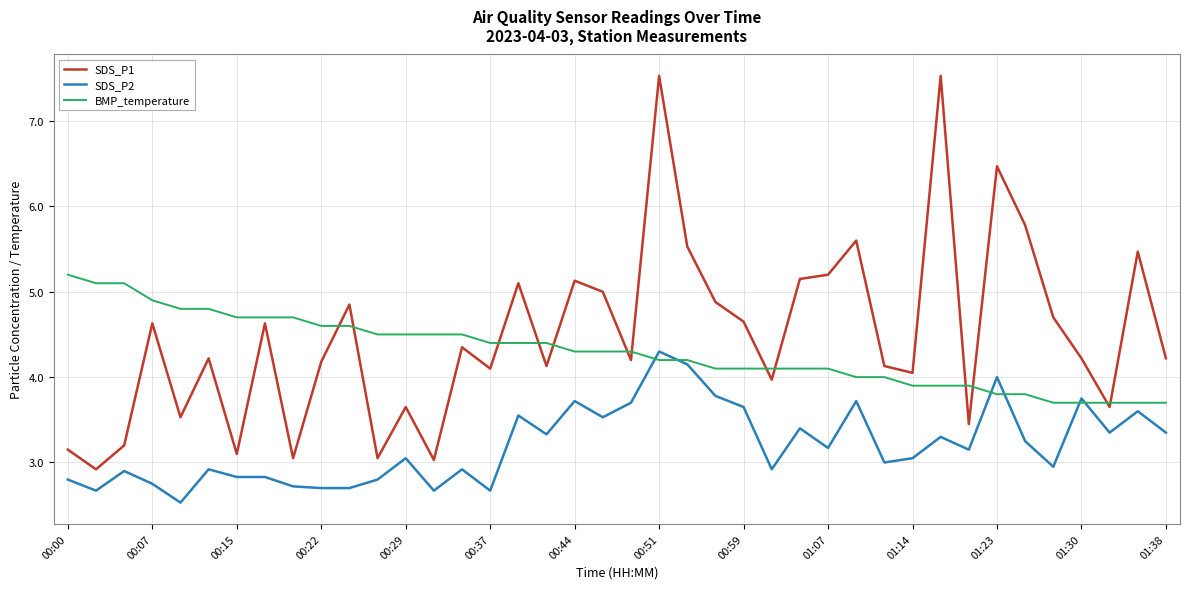

What are all the series names shown in the legend?

SDS_P1, SDS_P2, BMP_temperature